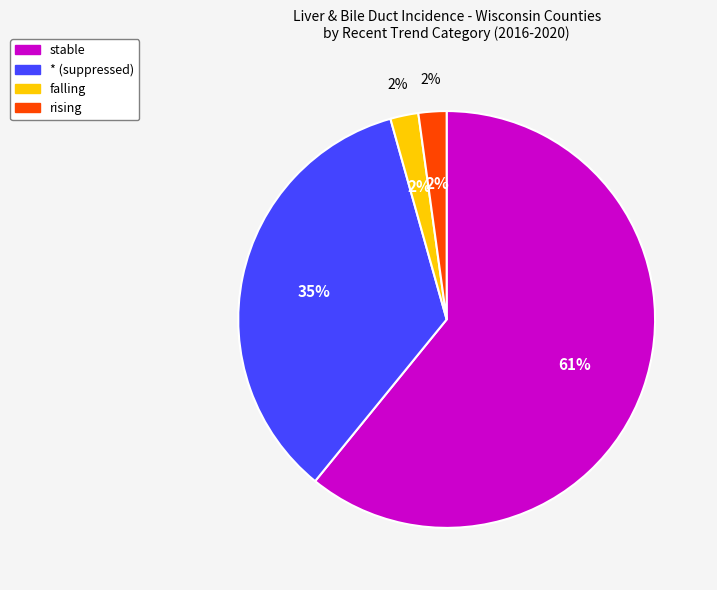

Is it true that falling is 2% of the pie?

True